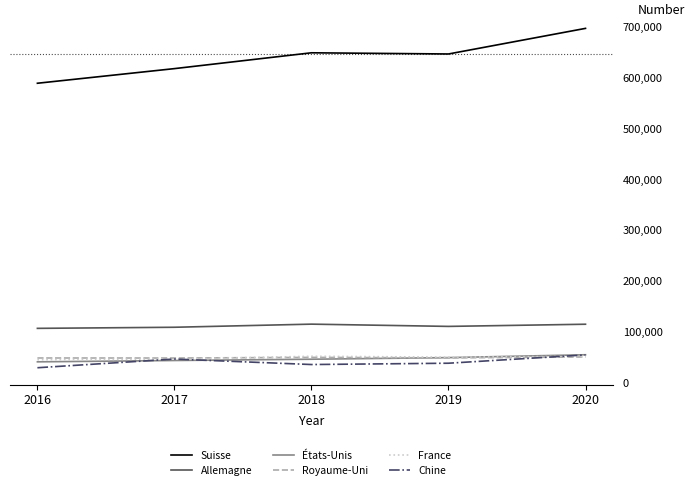

What is the total value across all series at 2020?

1023448